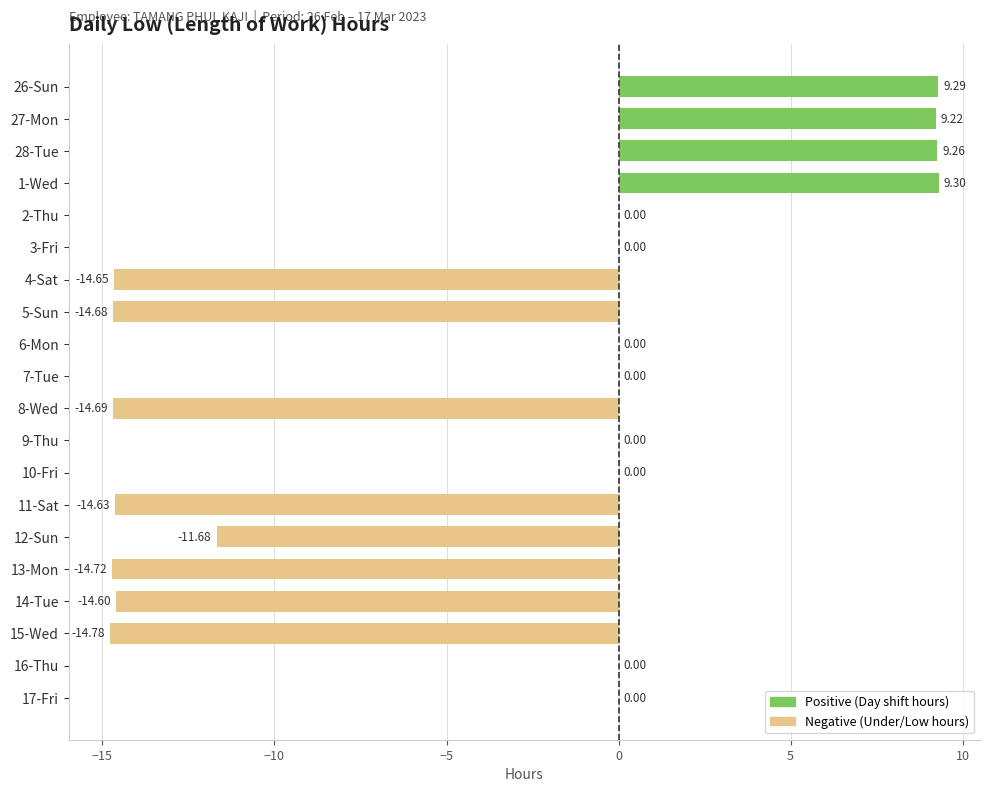

What is the change in value from 7-Tue to 11-Sat?

-14.6